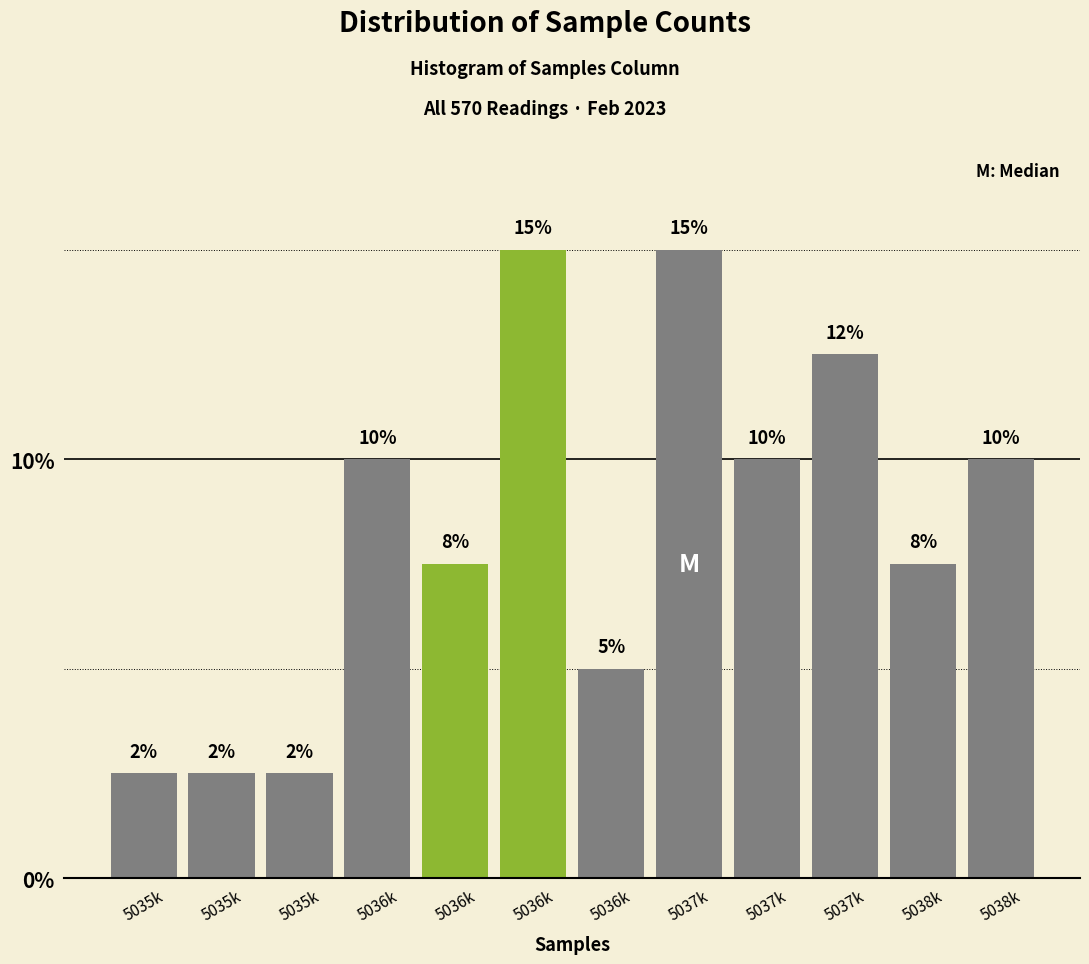

How many values are below 10?

6